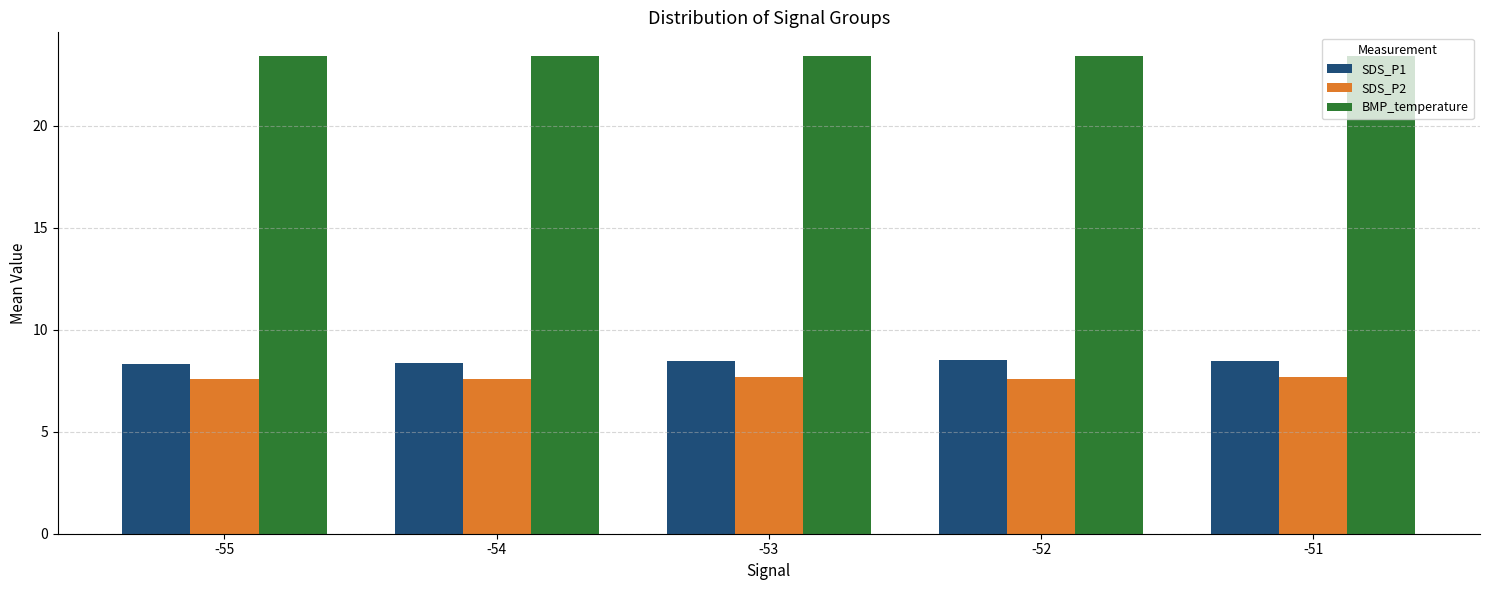

How many bars are there in each group?

3